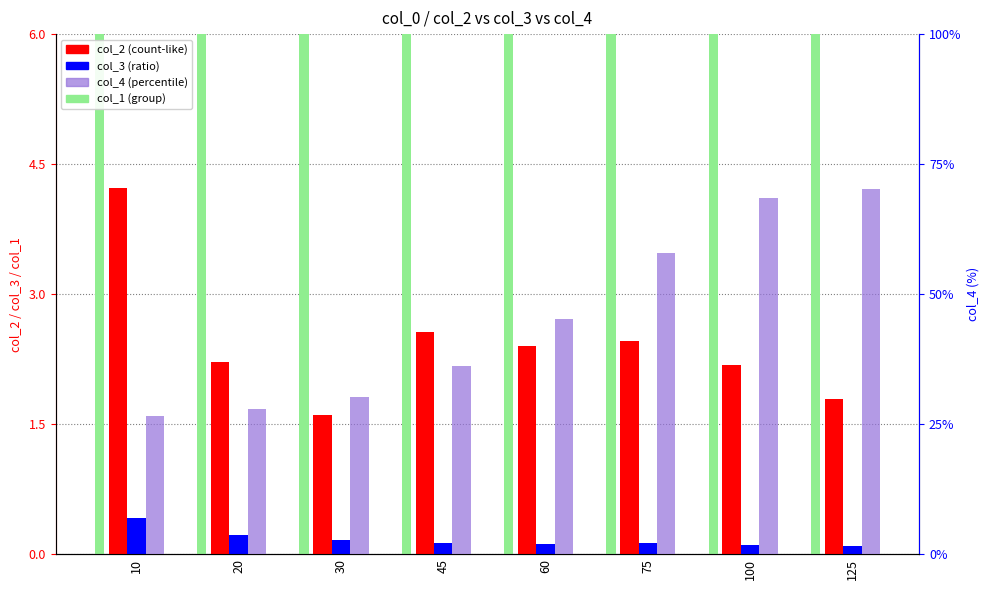

Which has a higher value, 60 or 45?

45